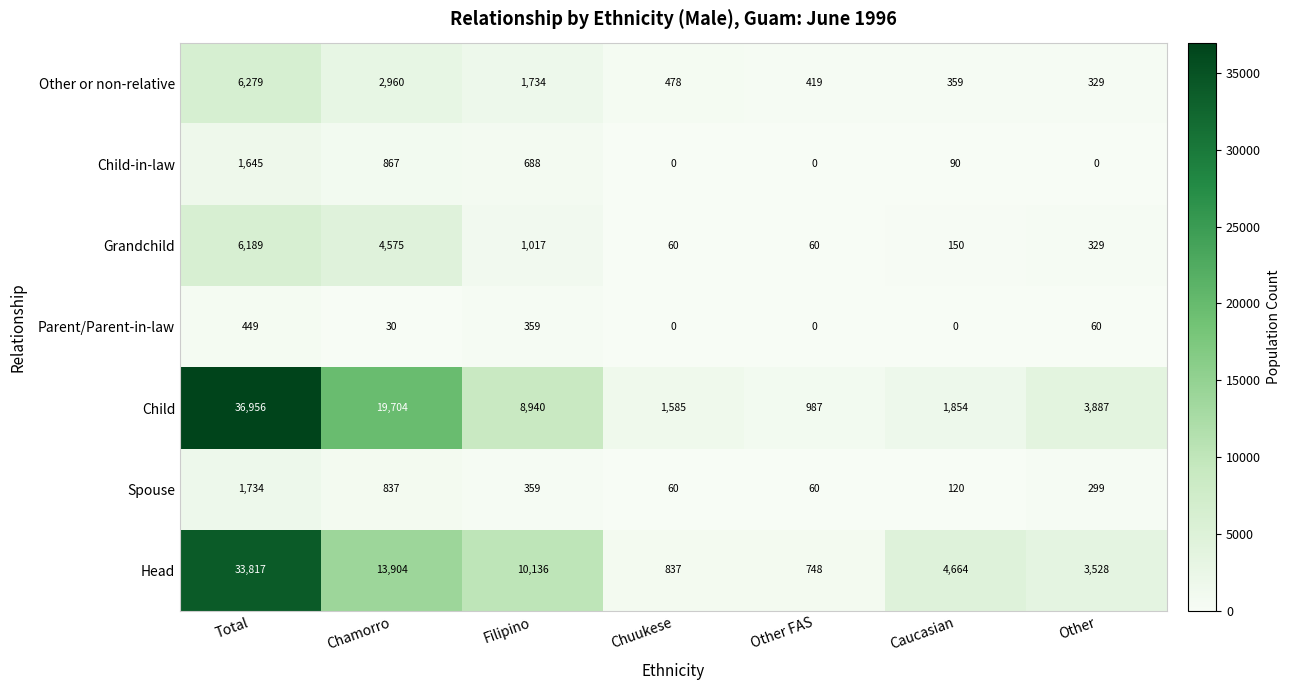

At Chamorro, list the series in order from largest to smallest.

Child, Head, Grandchild, Other or non-relative, Child-in-law, Spouse, Parent/Parent-in-law